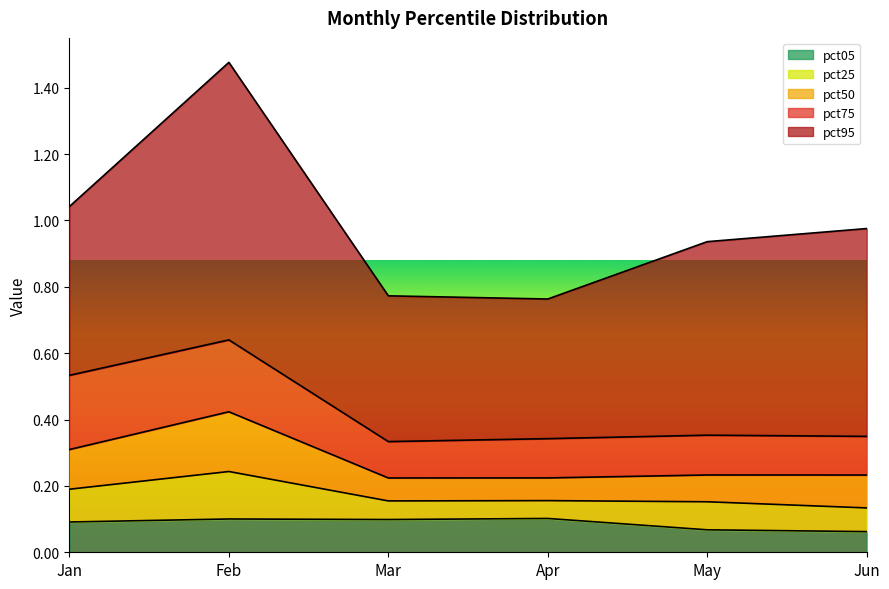

Which series has the widest spread of values?

pct95